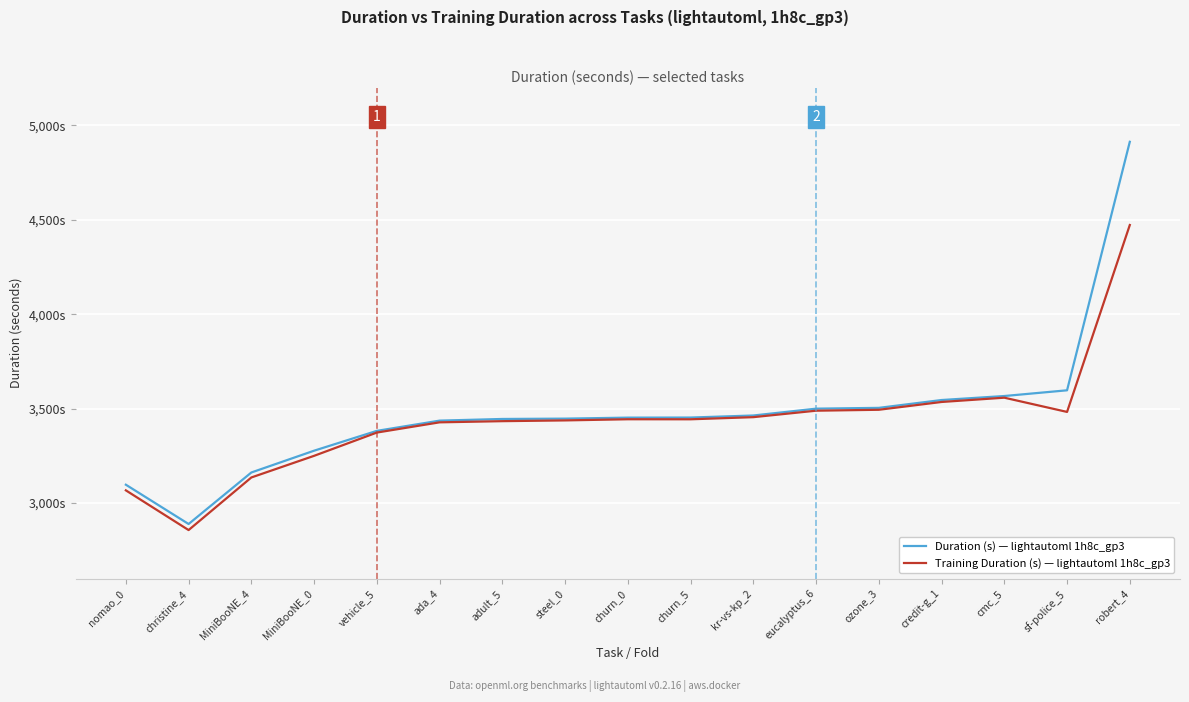

True or false: Training Duration (s) — lightautoml 1h8c_gp3 and Duration (s) — lightautoml 1h8c_gp3 cross at least once.

False